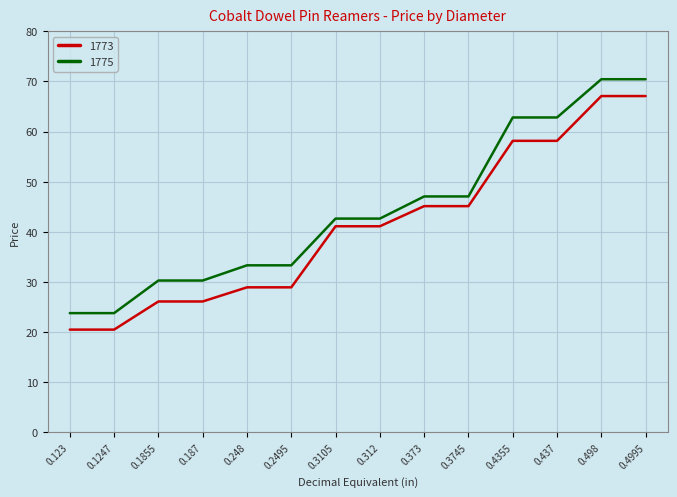

What position from the right is 0.248?

10